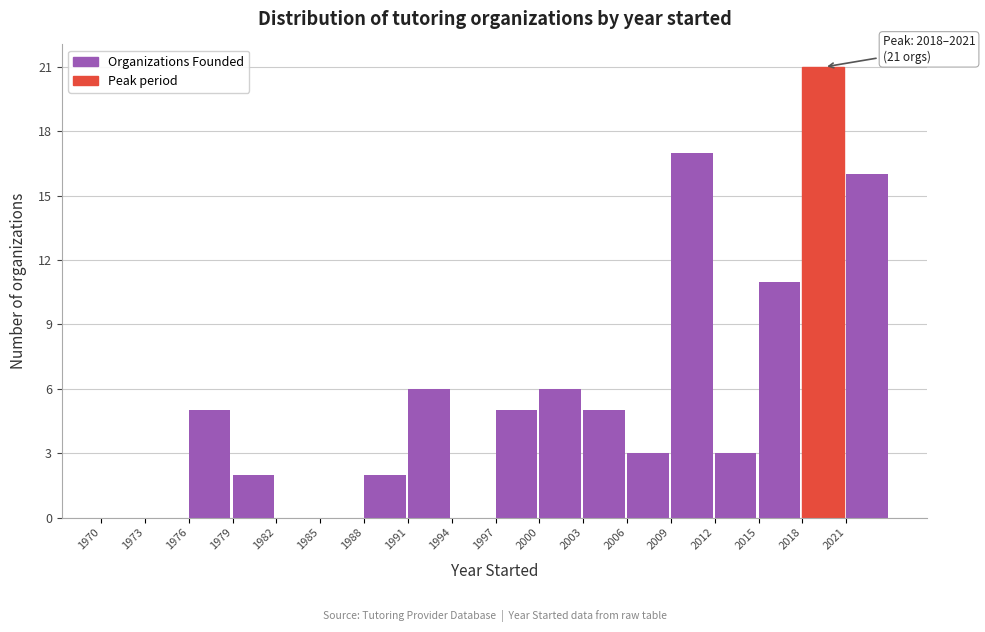

Which range on the x-axis has the tallest bar?

2018 to 2021